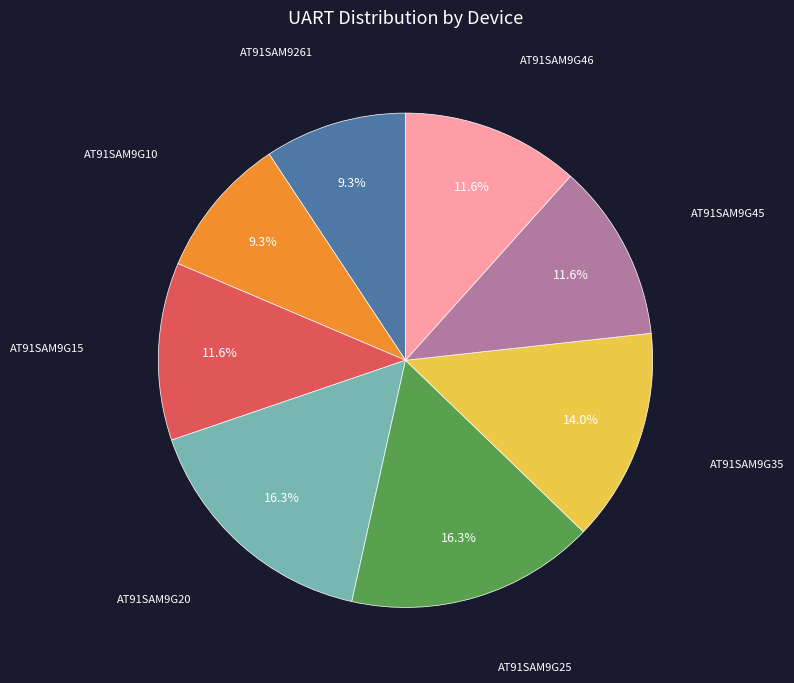

How many segments does this pie chart have?

8